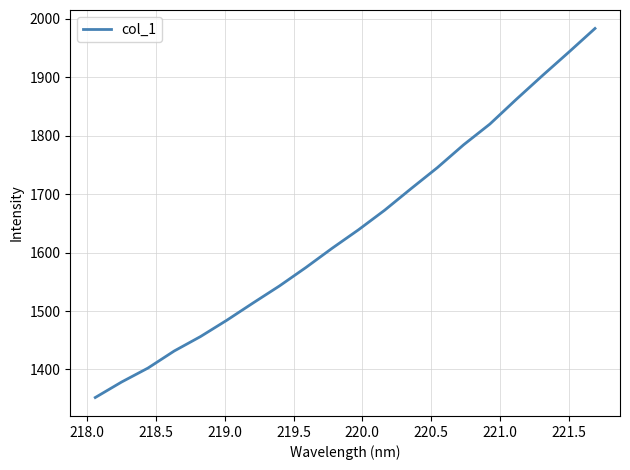

What is the minimum value shown in the chart?

1352.1